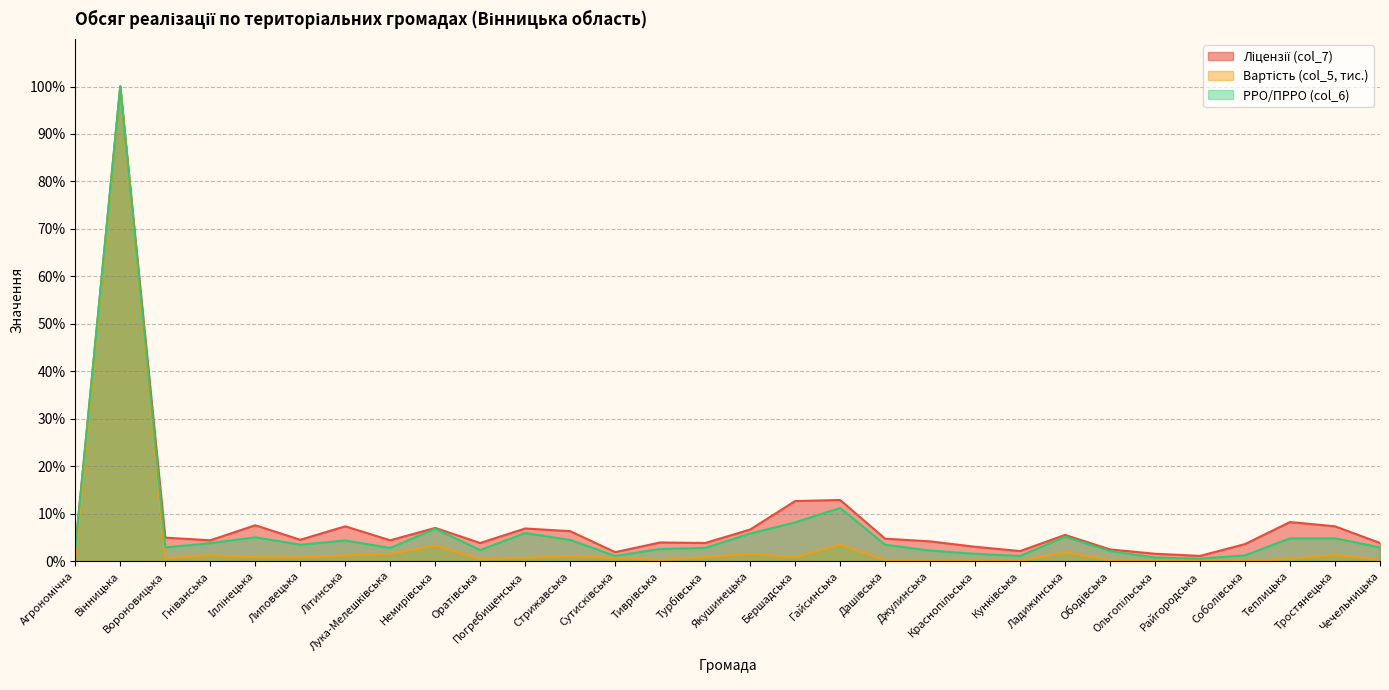

At which label does РРО/ПРРО (col_6) reach its peak?

Вінницька